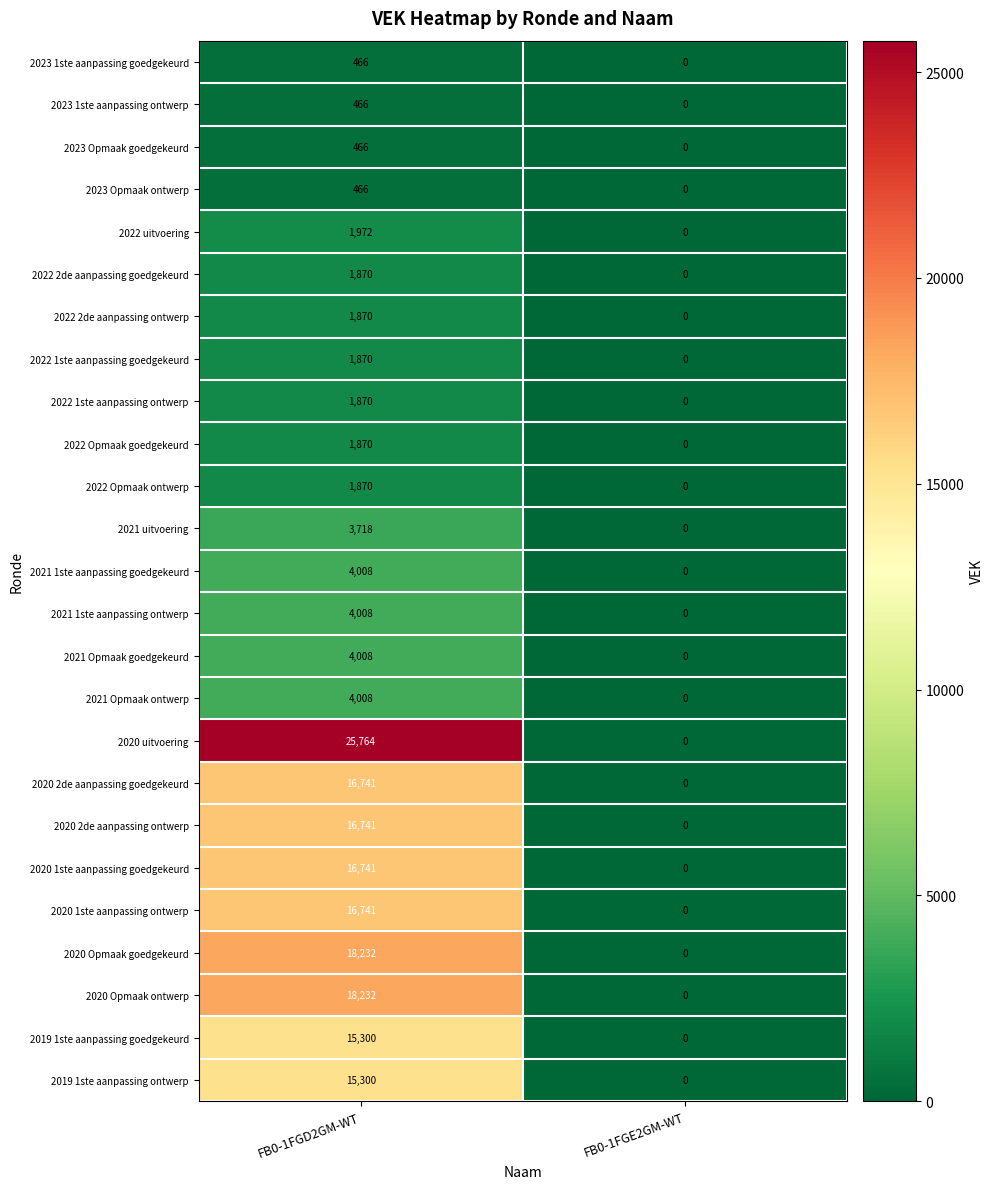

The value of 2022 uitvoering at FB0-1FGE2GM-WT is 885. True or false?

False